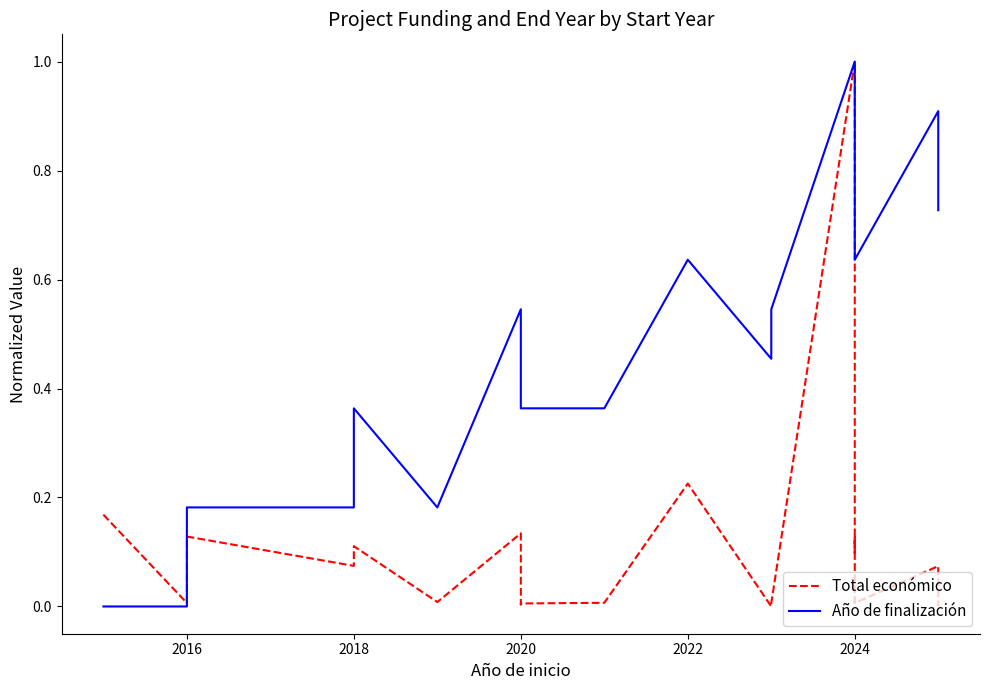

How many data points in Año de finalización are above 0?

21